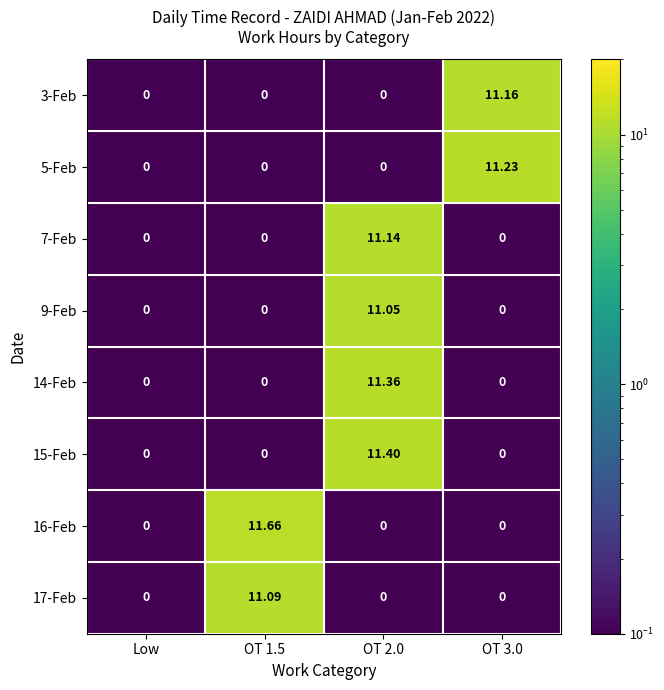

Reading left to right, list all the values displayed in this chart.

3-Feb: Low=0.0	OT 1.5=0.0	OT 2.0=0.0	OT 3.0=11.2
5-Feb: Low=0.0	OT 1.5=0.0	OT 2.0=0.0	OT 3.0=11.2
7-Feb: Low=0.0	OT 1.5=0.0	OT 2.0=11.1	OT 3.0=0.0
9-Feb: Low=0.0	OT 1.5=0.0	OT 2.0=11.1	OT 3.0=0.0
14-Feb: Low=0.0	OT 1.5=0.0	OT 2.0=11.4	OT 3.0=0.0
15-Feb: Low=0.0	OT 1.5=0.0	OT 2.0=11.4	OT 3.0=0.0
16-Feb: Low=0.0	OT 1.5=11.7	OT 2.0=0.0	OT 3.0=0.0
17-Feb: Low=0.0	OT 1.5=11.1	OT 2.0=0.0	OT 3.0=0.0